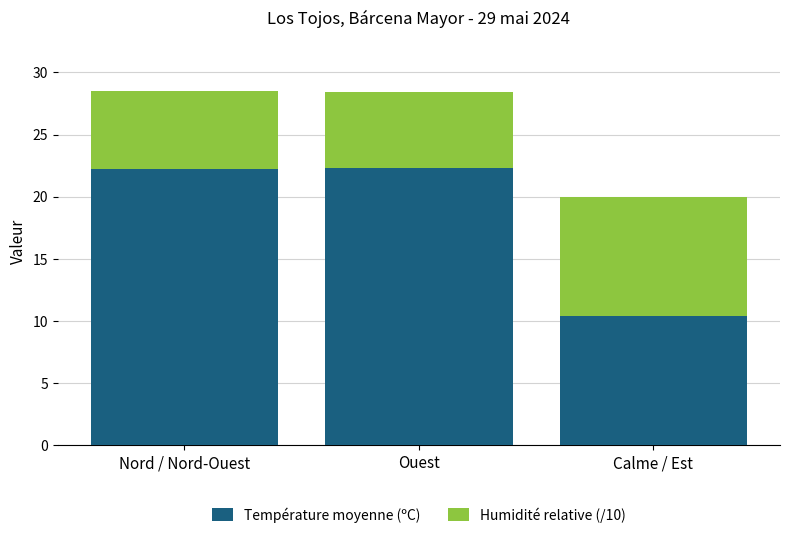

How many distinct data groups are displayed?

2